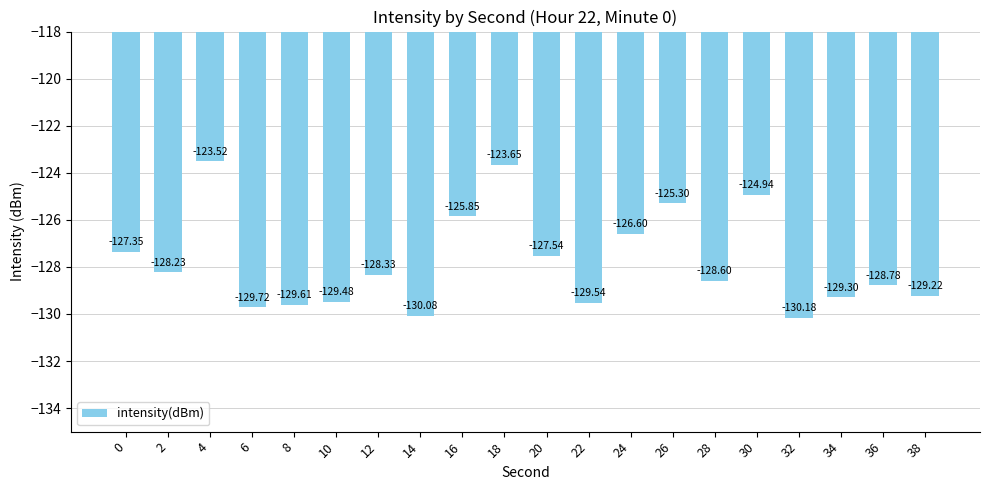

List the labels in order of value, smallest first.

32, 14, 6, 8, 22, 10, 34, 38, 36, 28, 12, 2, 20, 0, 24, 16, 26, 30, 18, 4